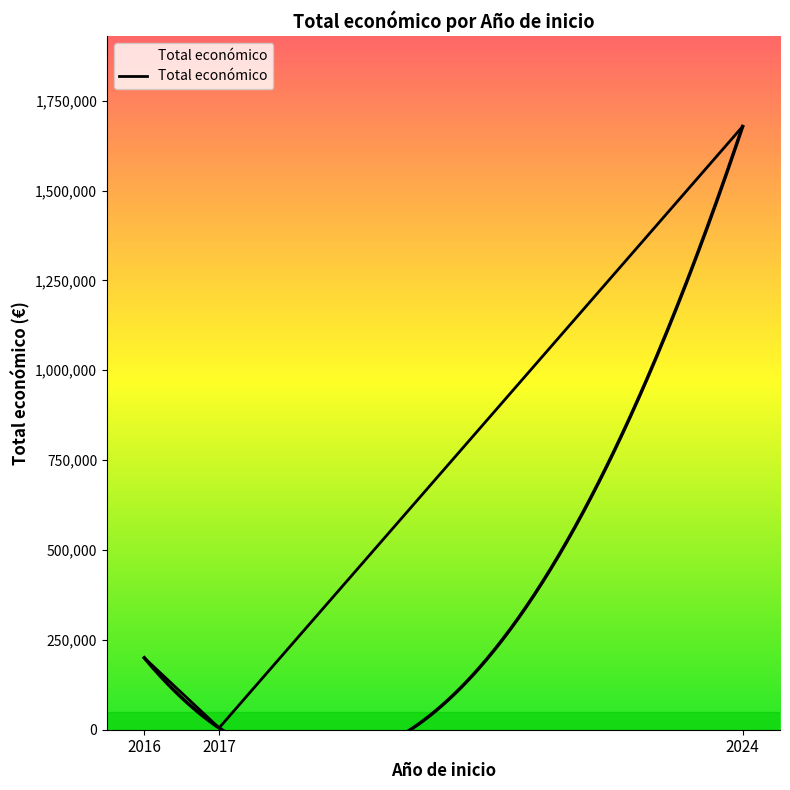

Read the value at 2017.

5000